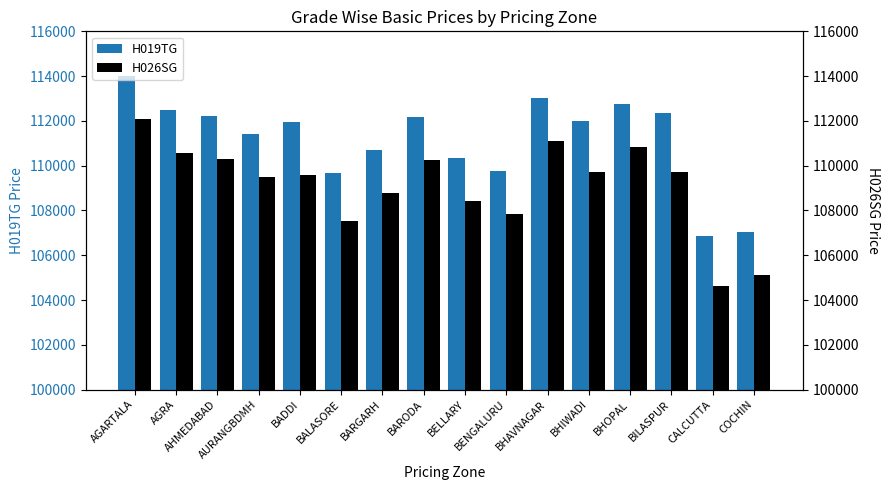

Rank the categories by H019TG value from highest to lowest.

AGARTALA, BHAVNAGAR, BHOPAL, AGRA, BILASPUR, AHMEDABAD, BARODA, BHIWADI, BADDI, AURANGBDMH, BARGARH, BELLARY, BENGALURU, BALASORE, COCHIN, CALCUTTA